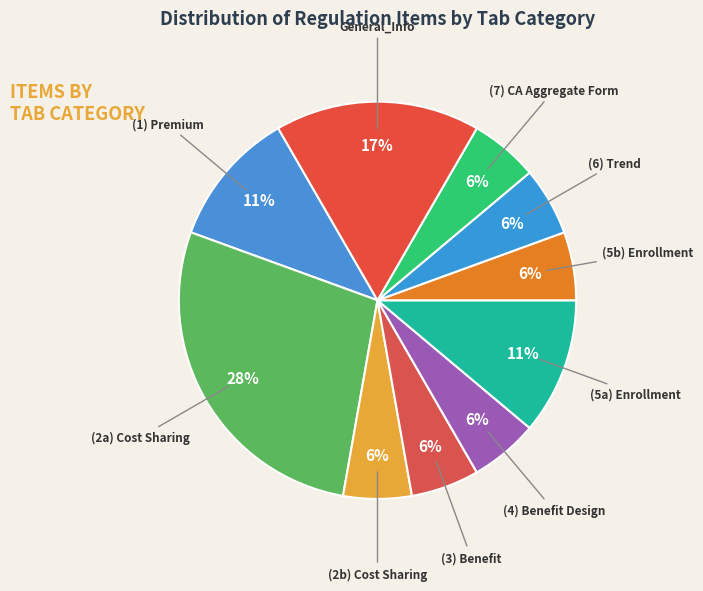

The (5b) Enrollment slice represents 1% of the pie. True or false?

False